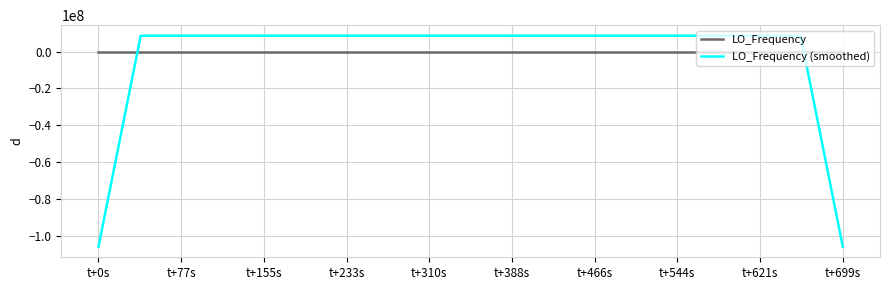

What is the smallest value displayed?

-105837408.2